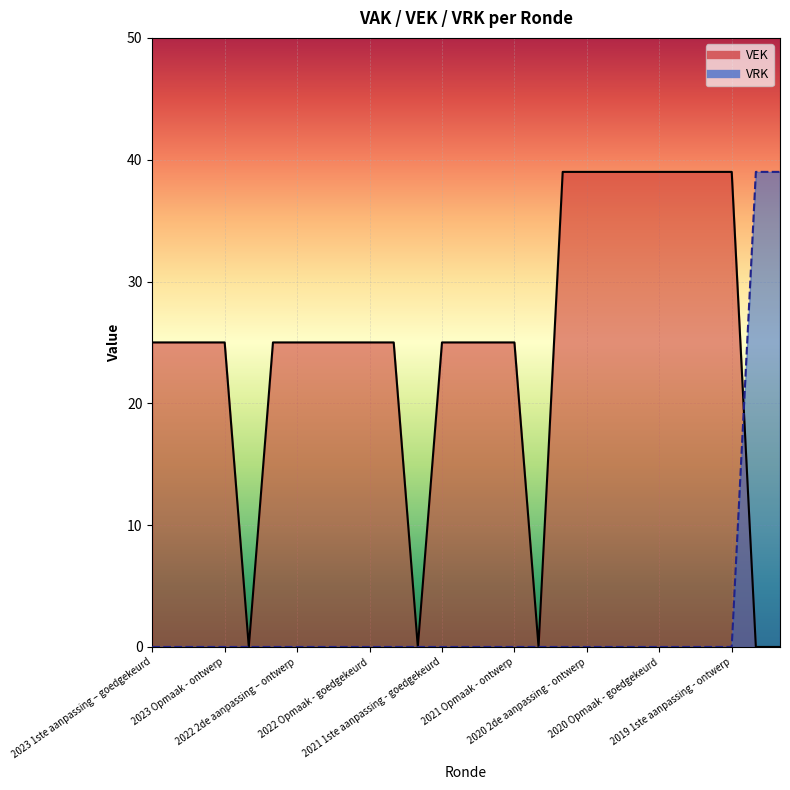

What is the label of the 2nd point from the right?

2019 opmaak - goedgekeurd